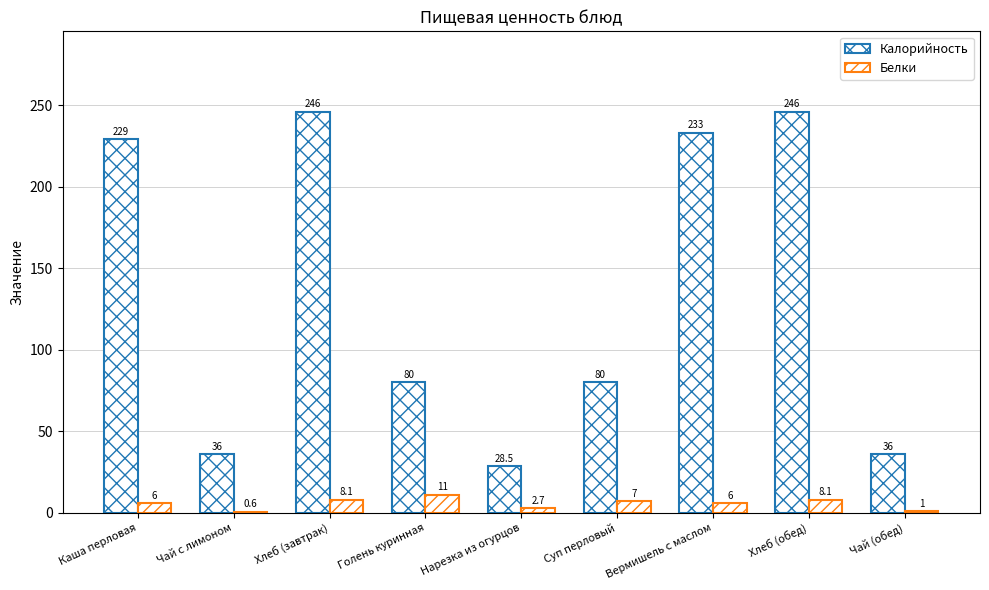

How many data points does each series have?

9